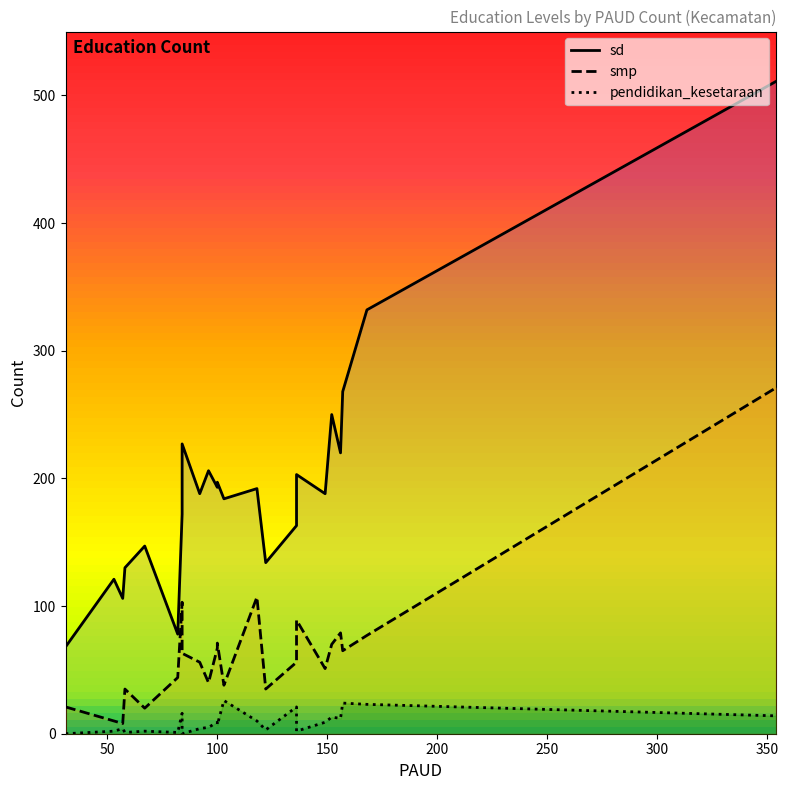

What is the value of the sd point at the 19th from the left?

250